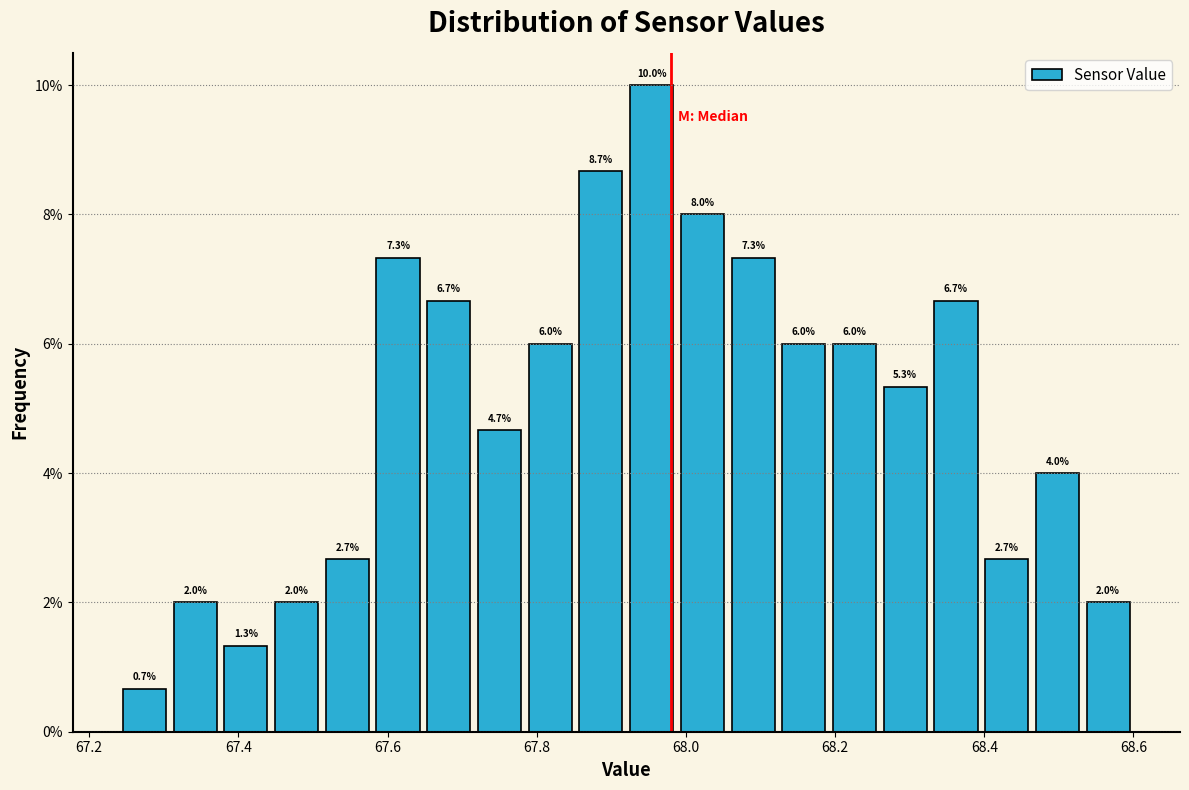

Read against the x-axis, roughly where is the centre of the tallest bar?

67.96